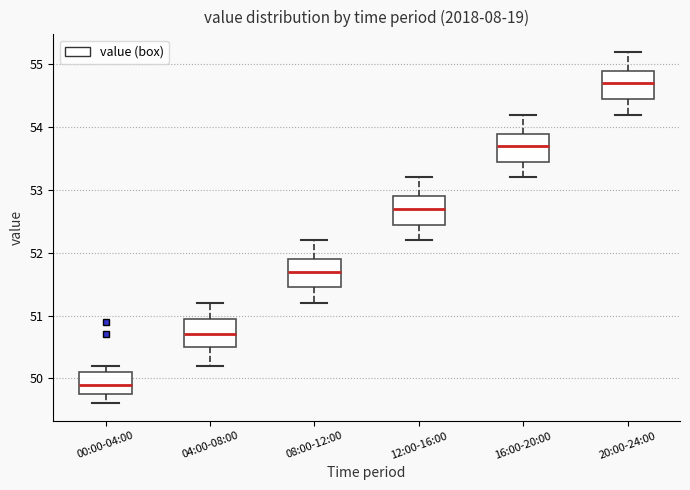

Reading left to right, read every box against the y-axis: the position of its median line, the range the box covers, and the ends of its whiskers. The values are not printed on the chart, so give them approximately, as read against the axis.

00:00-04:00: median 49.9, box 49.8 to 50.1, whiskers 49.6 to 50.2
04:00-08:00: median 50.7, box 50.5 to 51.0, whiskers 50.2 to 51.2
08:00-12:00: median 51.7, box 51.5 to 51.9, whiskers 51.2 to 52.2
12:00-16:00: median 52.7, box 52.5 to 52.9, whiskers 52.2 to 53.2
16:00-20:00: median 53.7, box 53.5 to 53.9, whiskers 53.2 to 54.2
20:00-24:00: median 54.7, box 54.5 to 54.9, whiskers 54.2 to 55.2